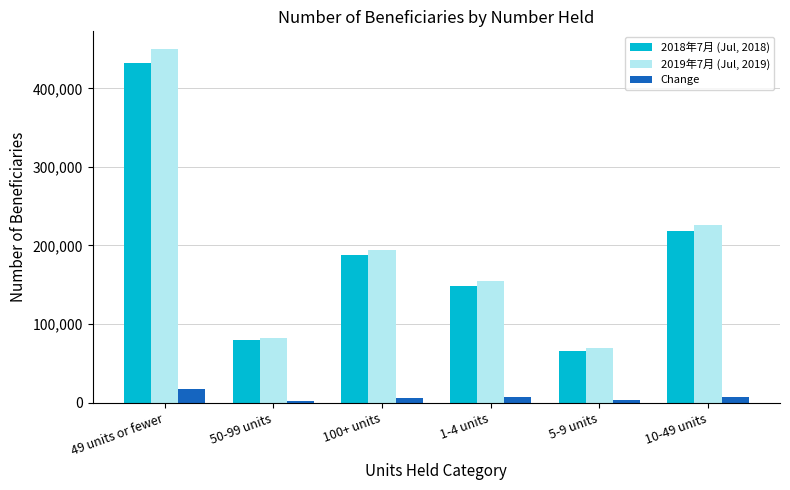

What is the label of the 3rd bar from the right?

1-4 units